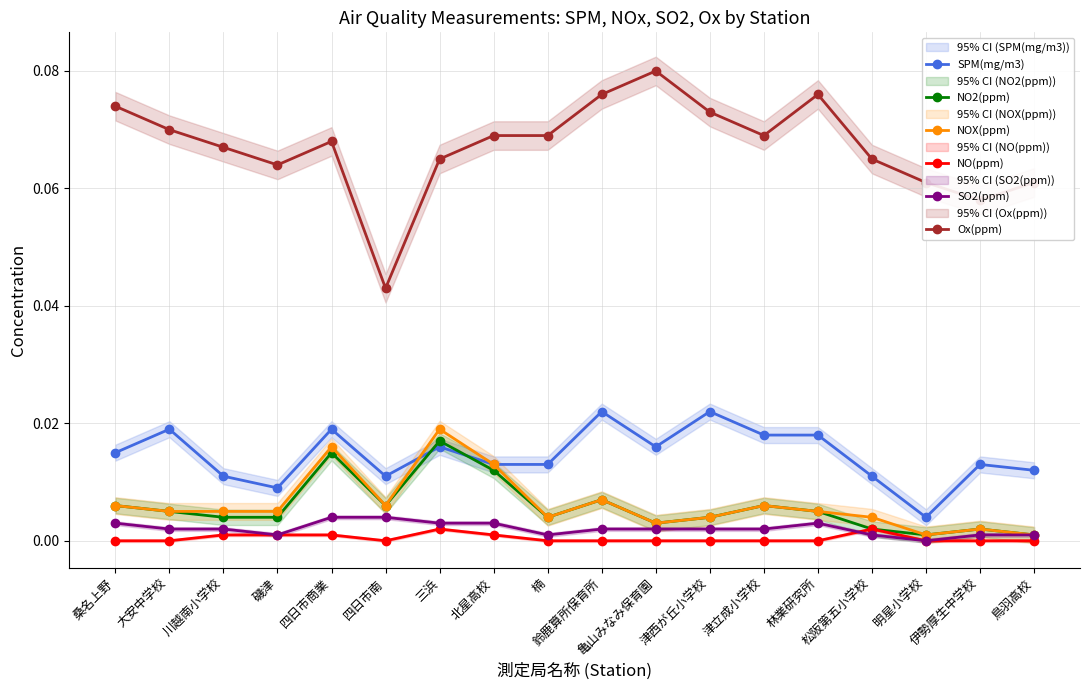

At which category is the sum across all series the highest?

四日市商業